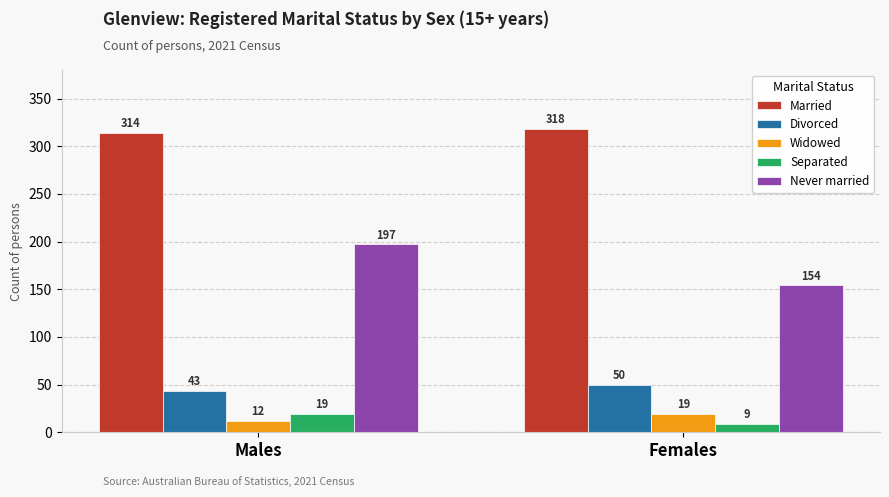

How many data points does each series have?

2